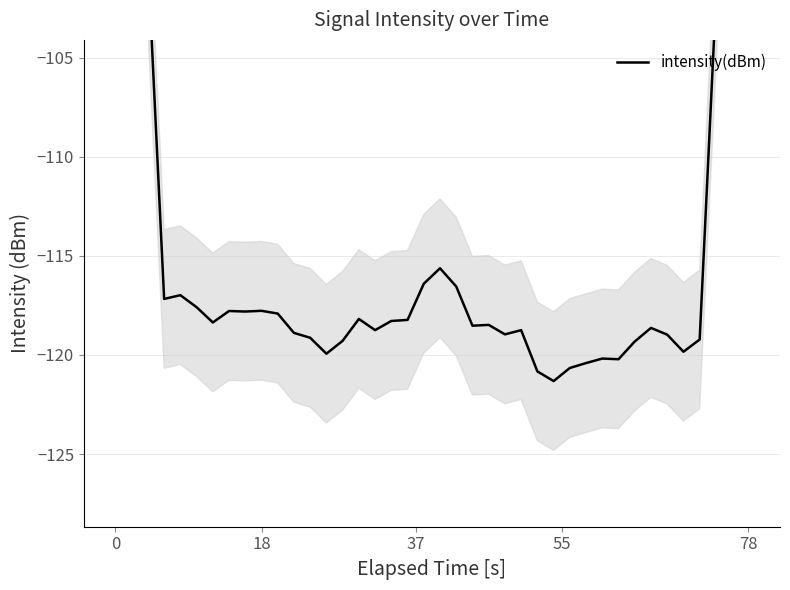

What is the maximum value shown in the chart?

-66.5